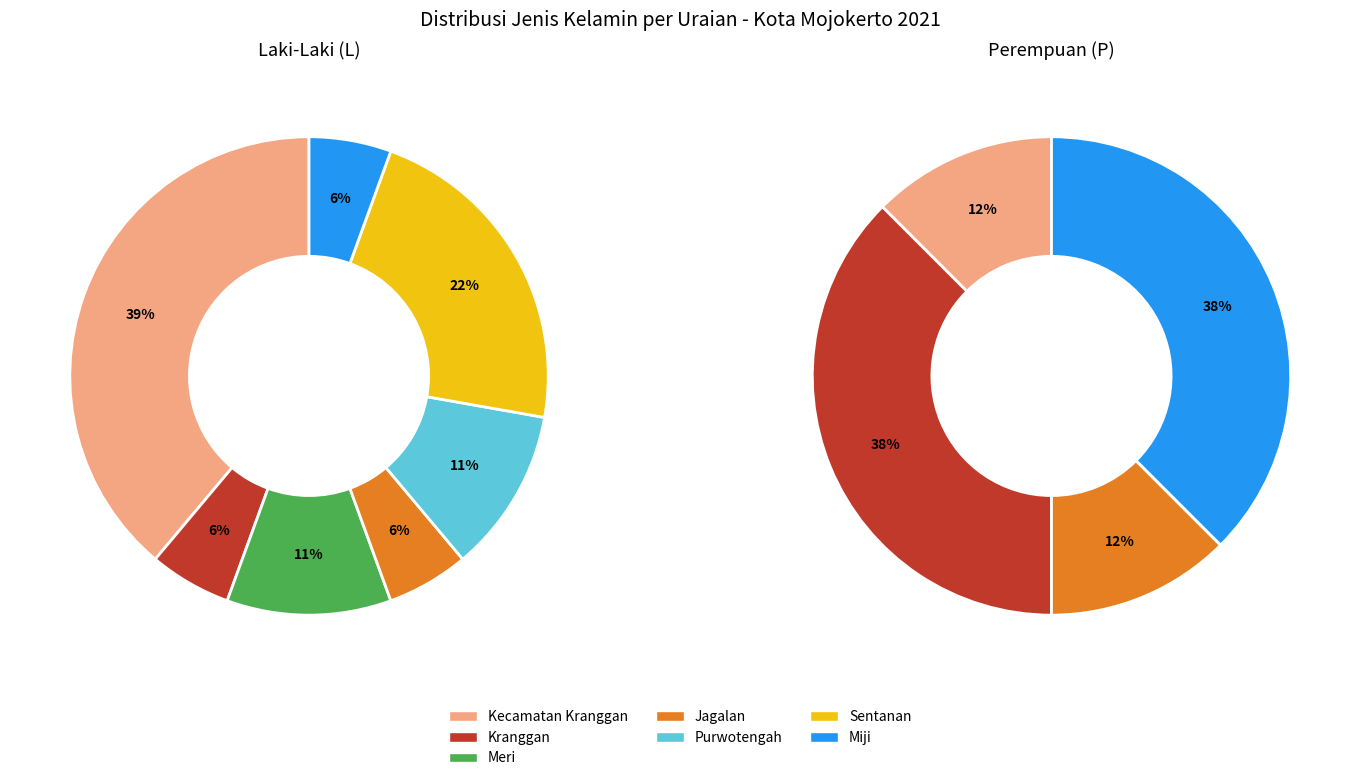

To the nearest percent, what is the difference between the Jagalan and Sentanan slice percentages?

12%